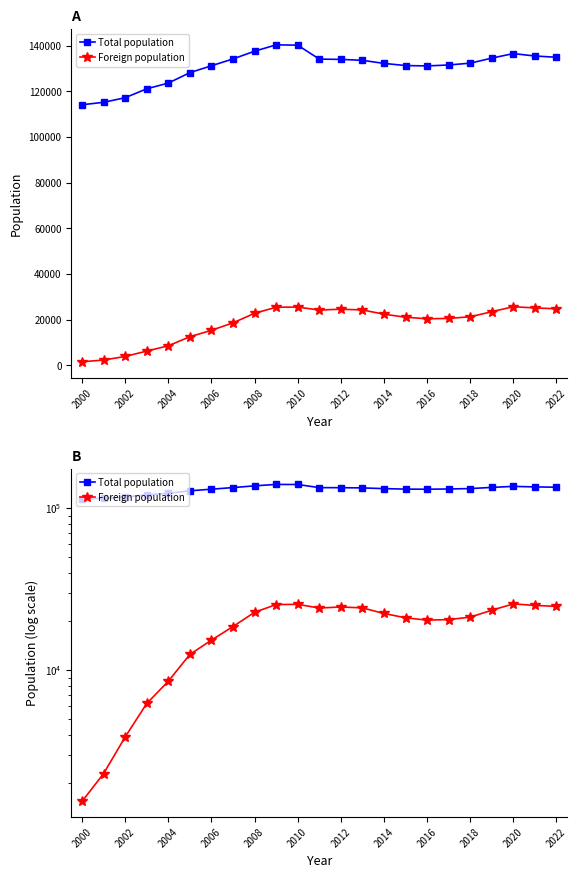

True or false: Foreign population has a value of 25074 at 2006.

False